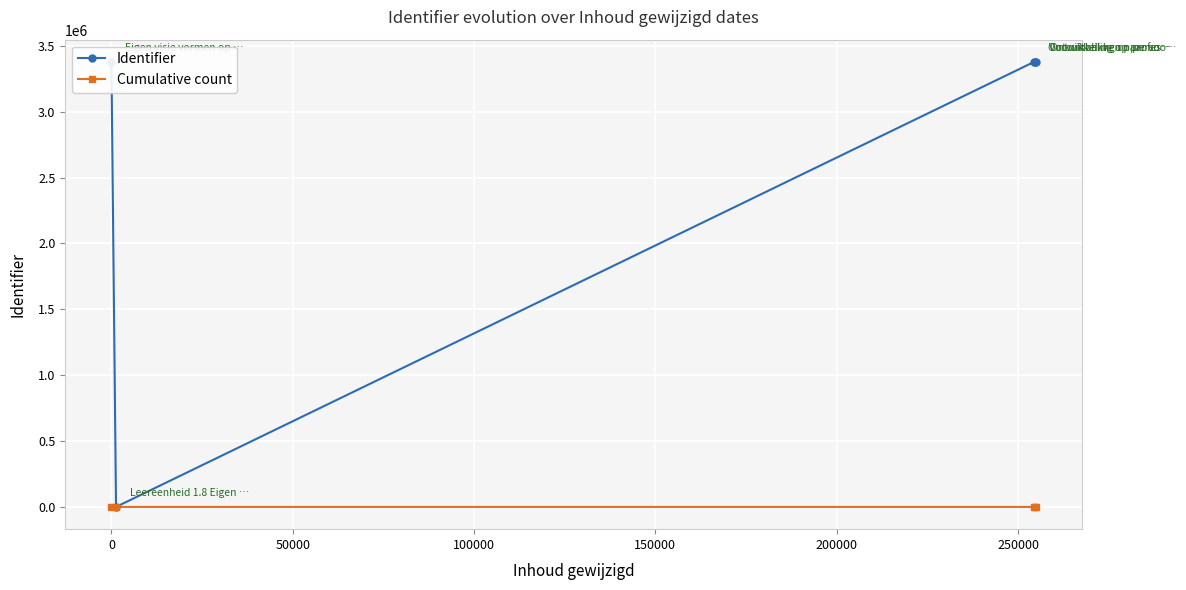

Is this an area chart (filled region under the line)?

No